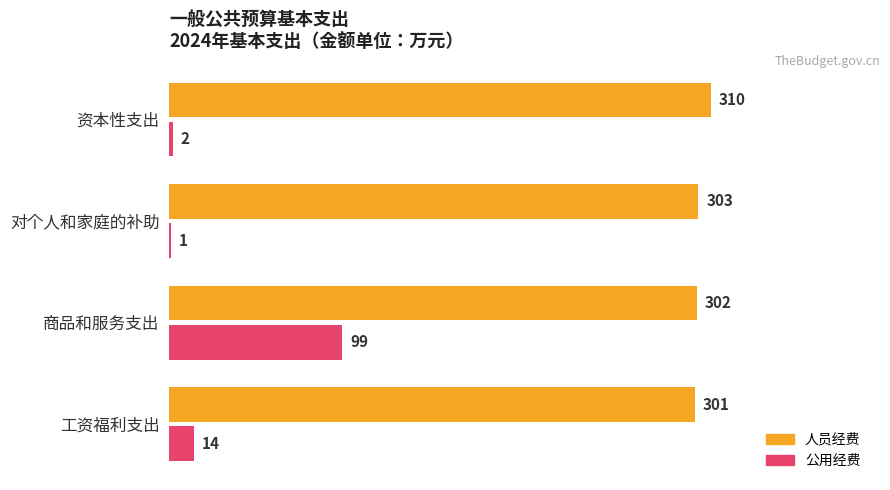

What are all the series names shown in the legend?

人员经费, 公用经费